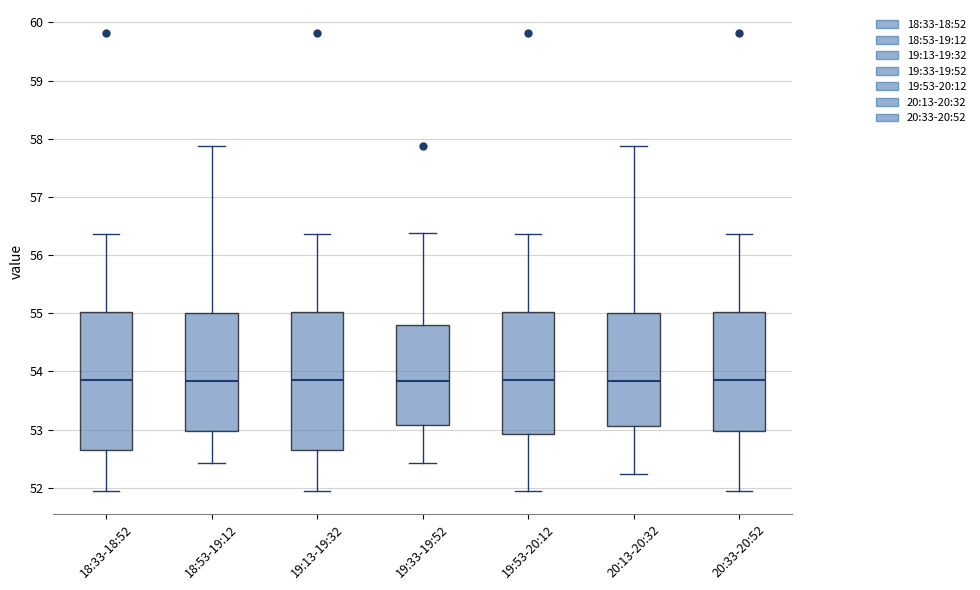

Reading left to right, transcribe this box plot: for each box, give where its median line is, the range the box spans, and where its two whiskers end, as read against the y-axis. The values are not printed on the chart, so give them approximately, as read against the axis.

18:33-18:52: median 53.9, box 52.7 to 55.0, whiskers 52.0 to 56.4
18:53-19:12: median 53.8, box 53.0 to 55.0, whiskers 52.4 to 57.9
19:13-19:32: median 53.9, box 52.7 to 55.0, whiskers 52.0 to 56.4
19:33-19:52: median 53.8, box 53.1 to 54.8, whiskers 52.4 to 56.4
19:53-20:12: median 53.9, box 52.9 to 55.0, whiskers 52.0 to 56.4
20:13-20:32: median 53.8, box 53.1 to 55.0, whiskers 52.2 to 57.9
20:33-20:52: median 53.9, box 53.0 to 55.0, whiskers 52.0 to 56.4